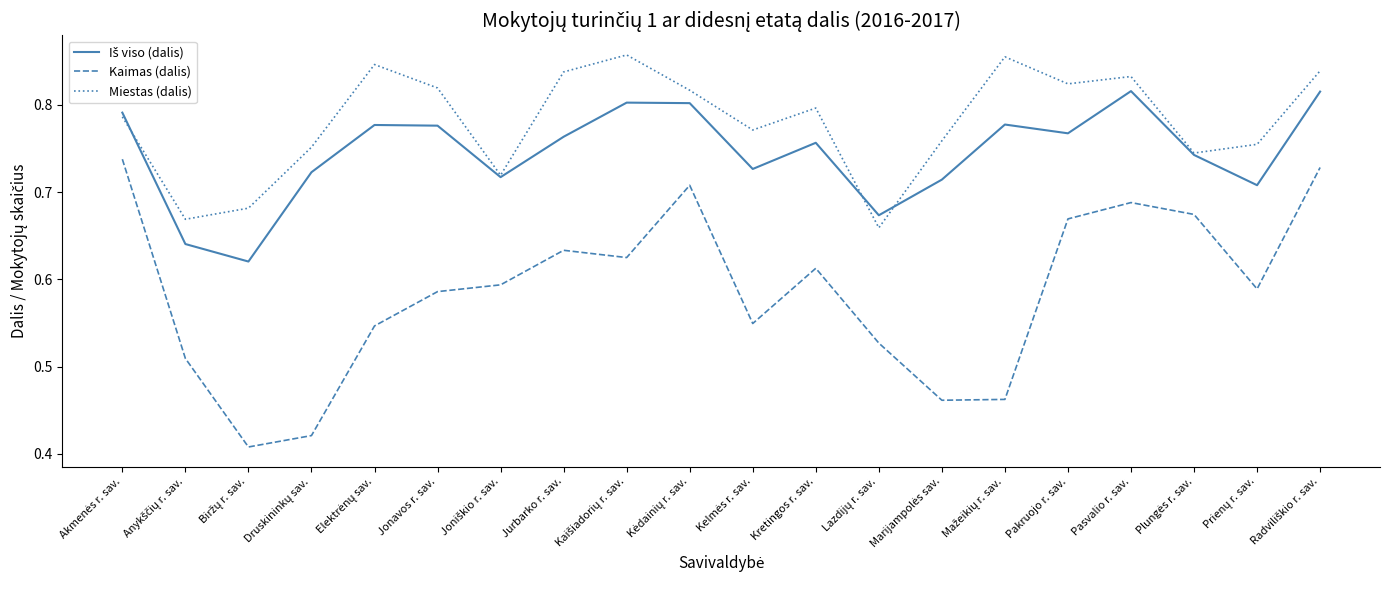

Which series has the widest spread of values?

Kaimas (dalis)